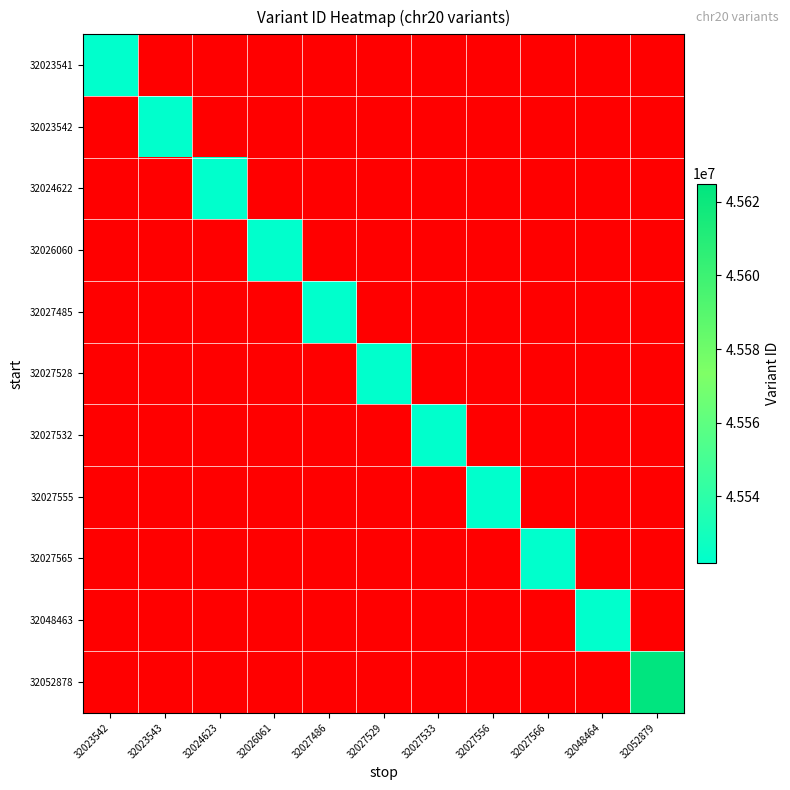

The 32048463 series shows 19833340.4 at 32048464. True or false?

False